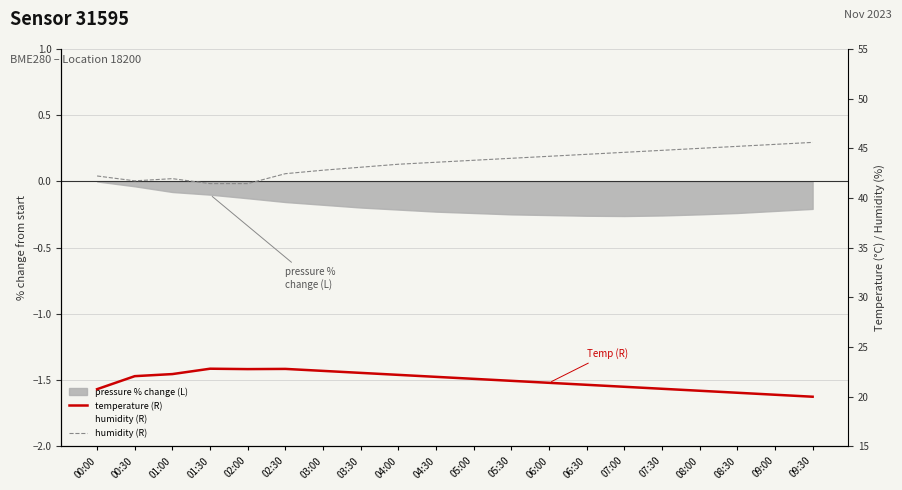

At how many categories does at least one series exceed 35?

20